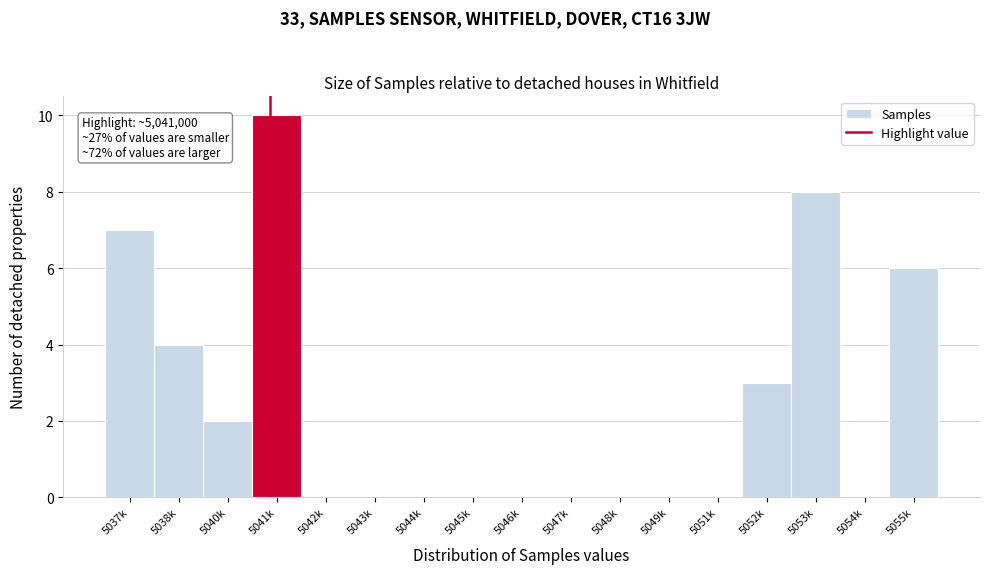

Reading left to right, what are all the values shown in this chart?

5037k=7	5038k=4	5040k=2	5041k=10	5042k=0	5043k=0	5044k=0	5045k=0	5046k=0	5047k=0	5048k=0	5049k=0	5051k=0	5052k=3	5053k=8	5054k=0	5055k=6